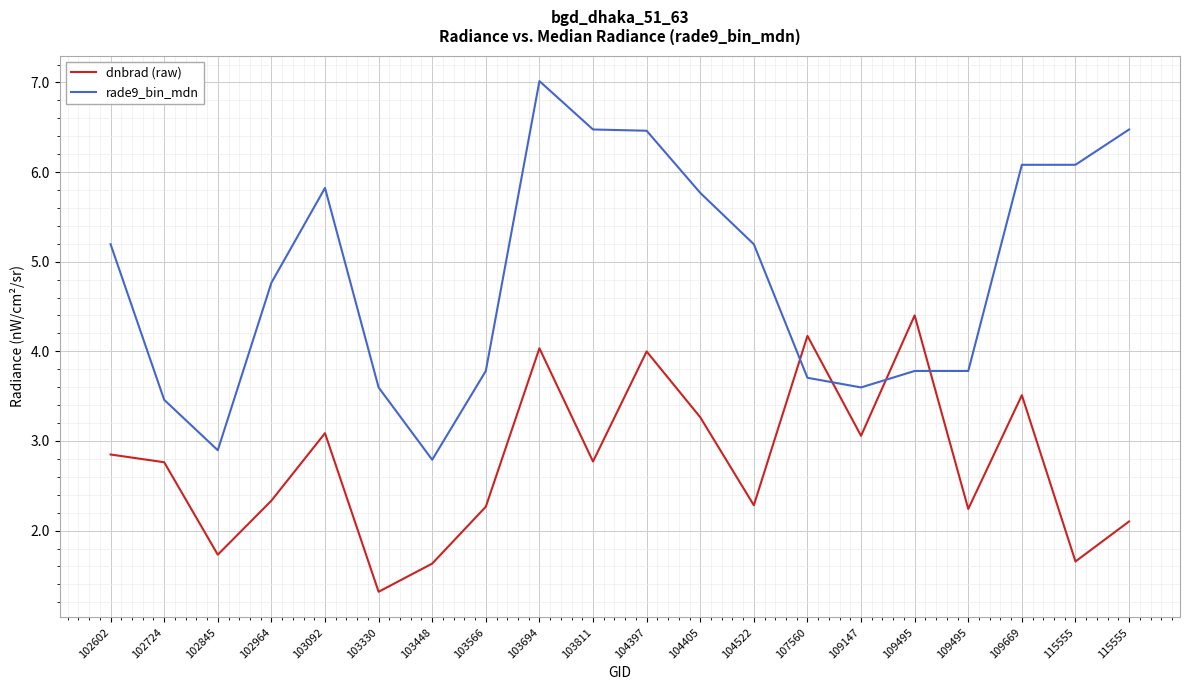

What are all the series names shown in the legend?

dnbrad (raw), rade9_bin_mdn